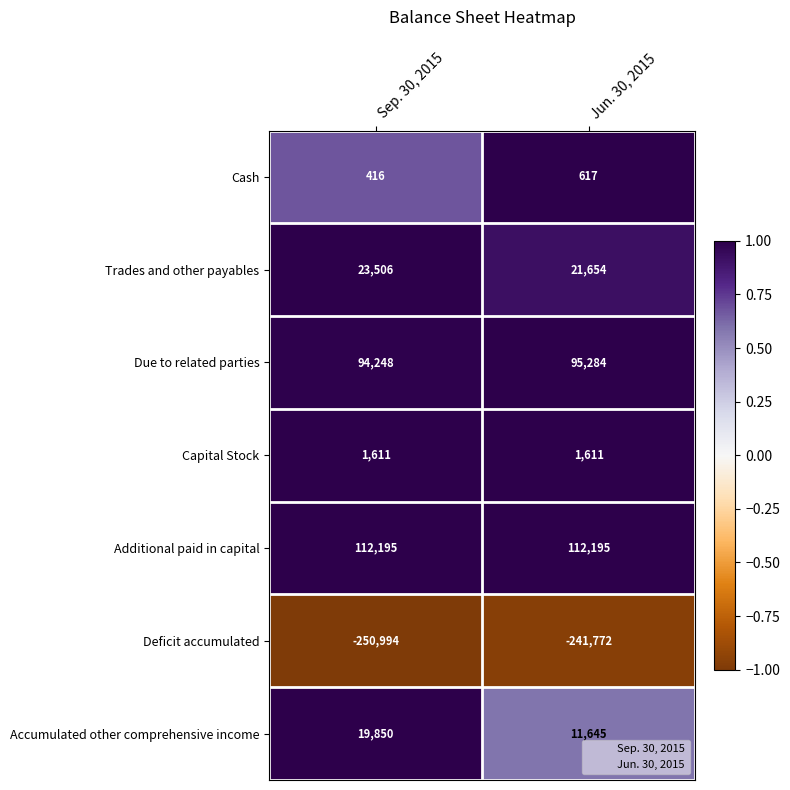

The Deficit accumulated series shows -241772 at Jun. 30, 2015. True or false?

True